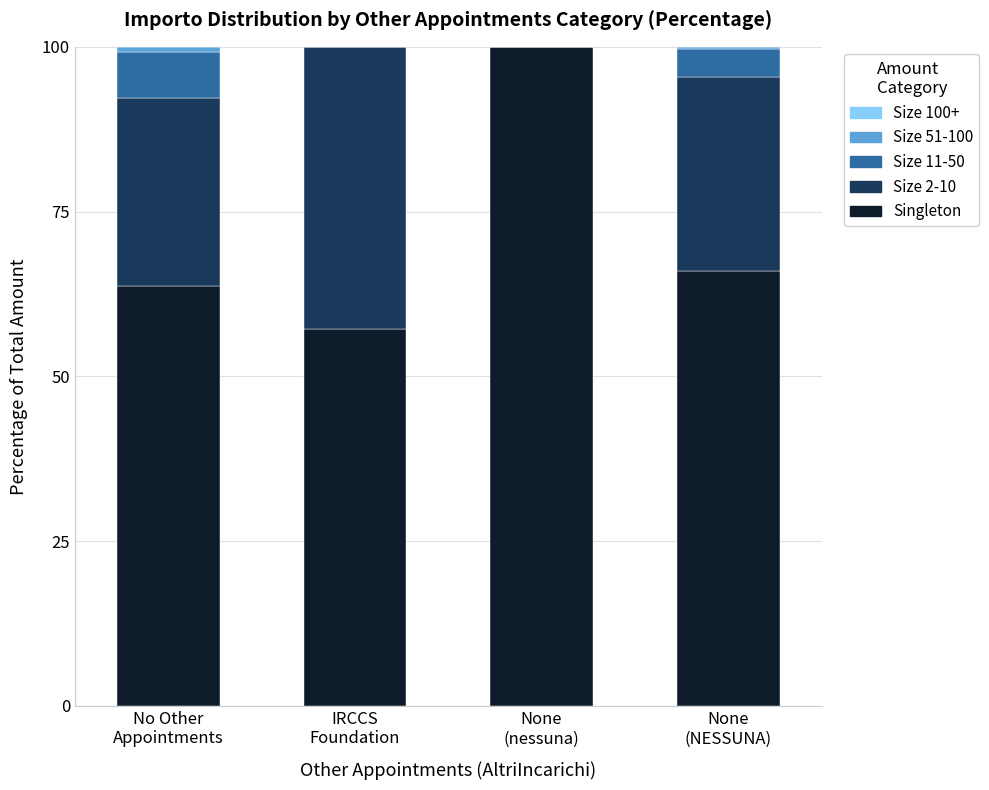

What is the highest value of the Singleton series?

100.0